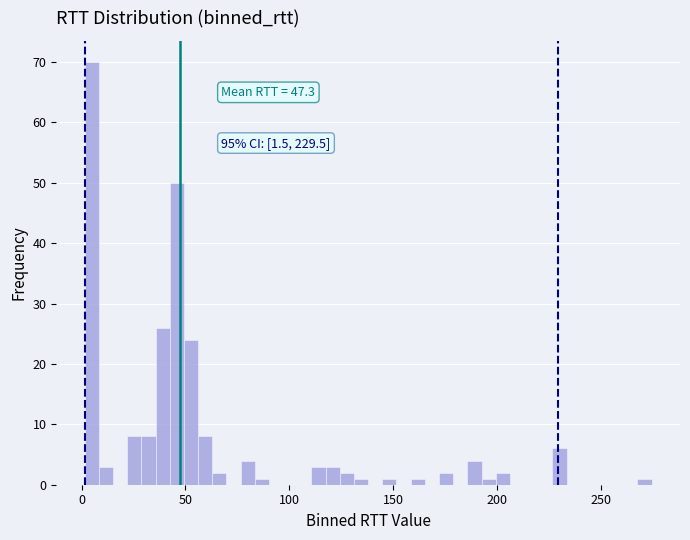

Read against the x-axis, roughly where is the centre of the tallest bar?

5